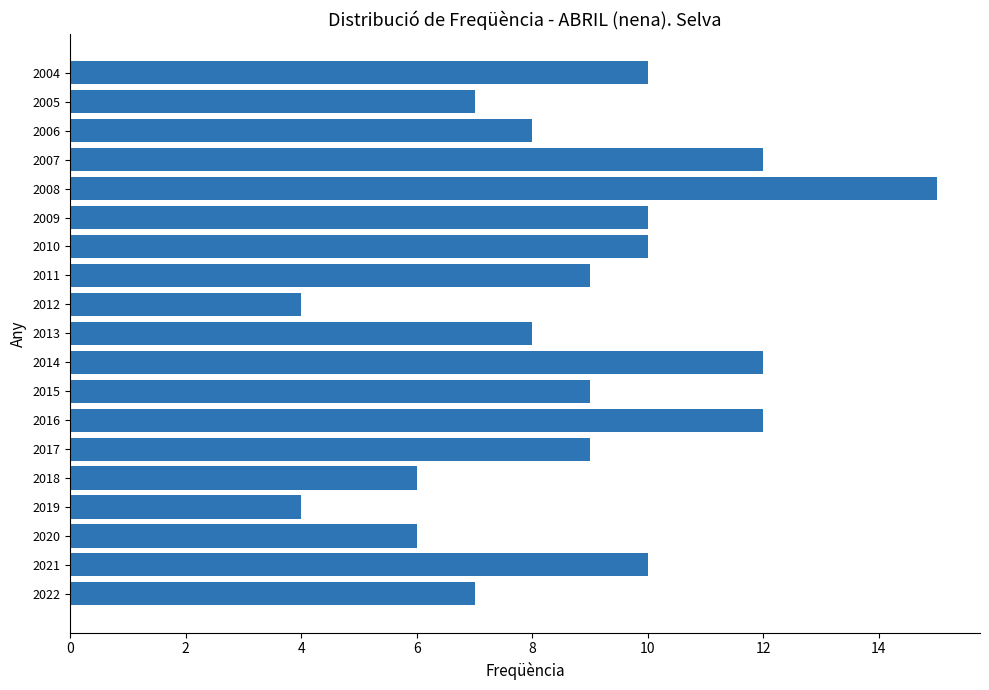

What is the approximate value at 2006?

8